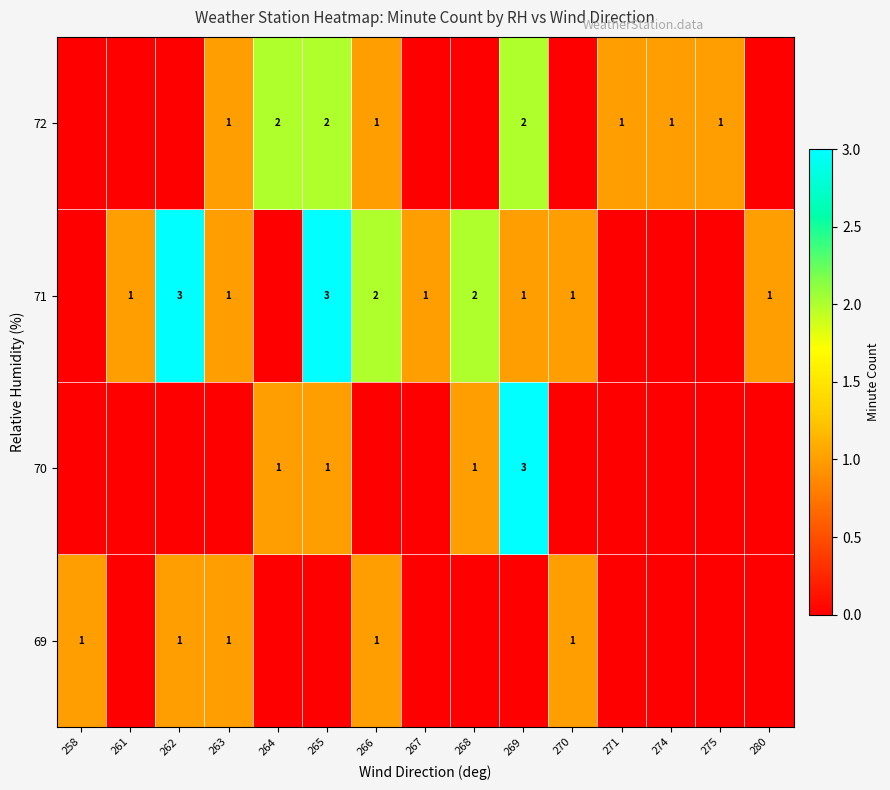

The value of row_3 at 265 is 1. True or false?

False